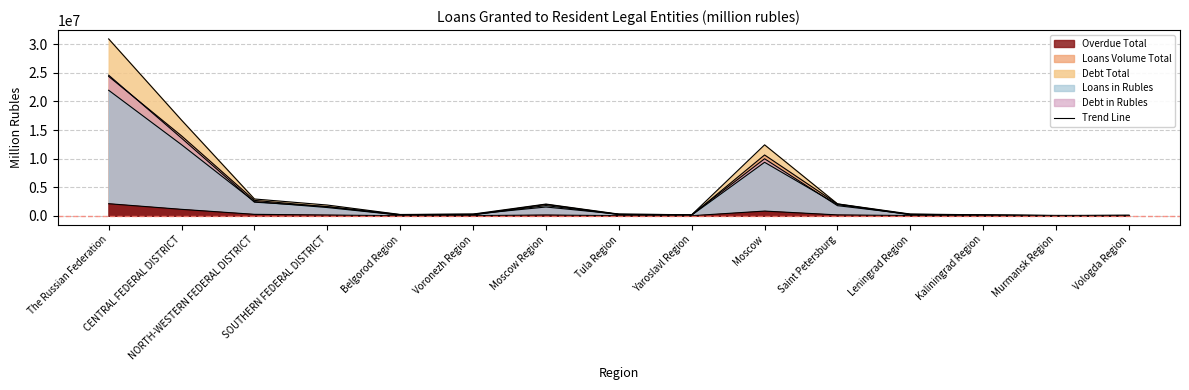

Reading left to right, what are all the values shown in this chart?

Loans Volume Total: 24369736	13972071	2694189	1566737	123322	181668	1981920	234488	115071	10630626	2060125	203768	127605	28816	64312
Debt Total: 30927684	16722920	2938064	1876737	226929	302116	2048518	298366	180547	12406245	2087477	304235	167522	67442	71258
Loans in Rubles: 21948044	12427067	2472449	1439338	110337	163649	1784133	226815	114725	9353842	1950836	184004	75960	21790	62614
Debt in Rubles: 24585201	13577148	2376998	1613719	194092	279167	1533147	274693	176861	9971094	1766896	266189	113432	27569	54570
Overdue Total: 2109507	1124449	251070	131924	4422	24812	135320	15272	13068	821144	151293	37164	14306	3908	8924